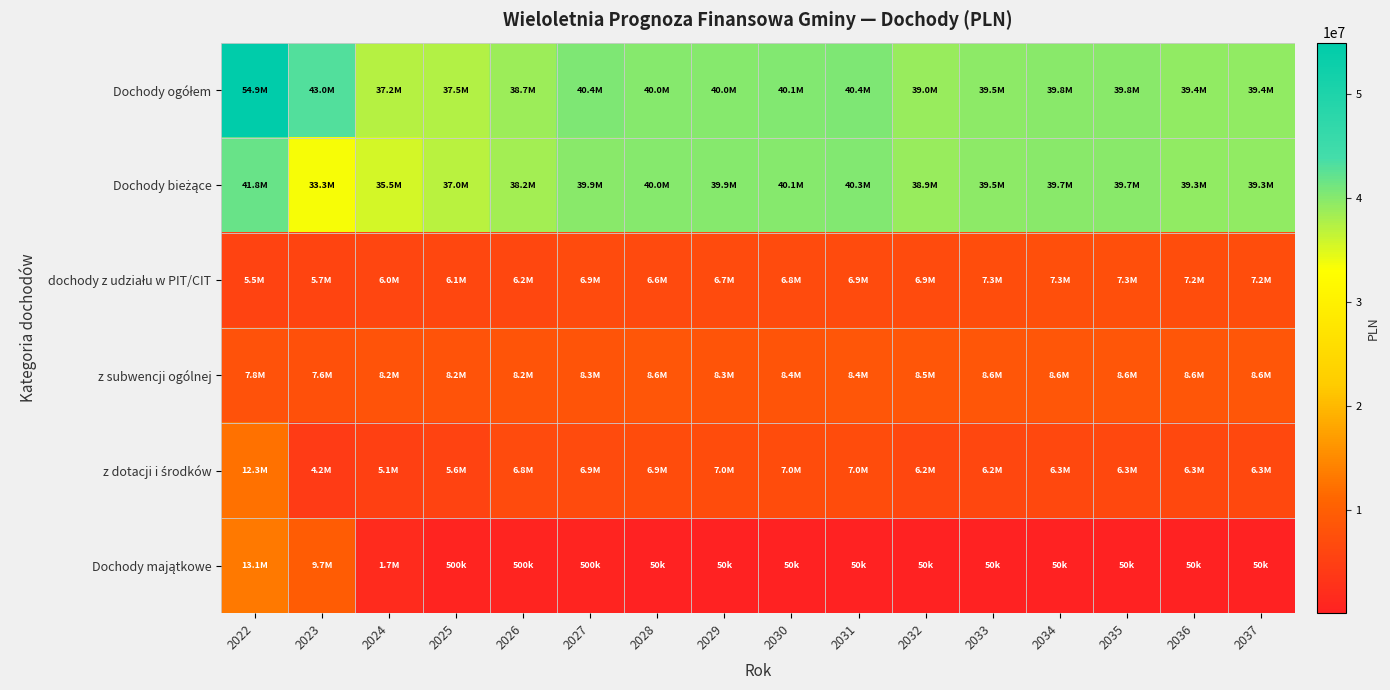

What is the total value across all series at 2024?

93650000.0